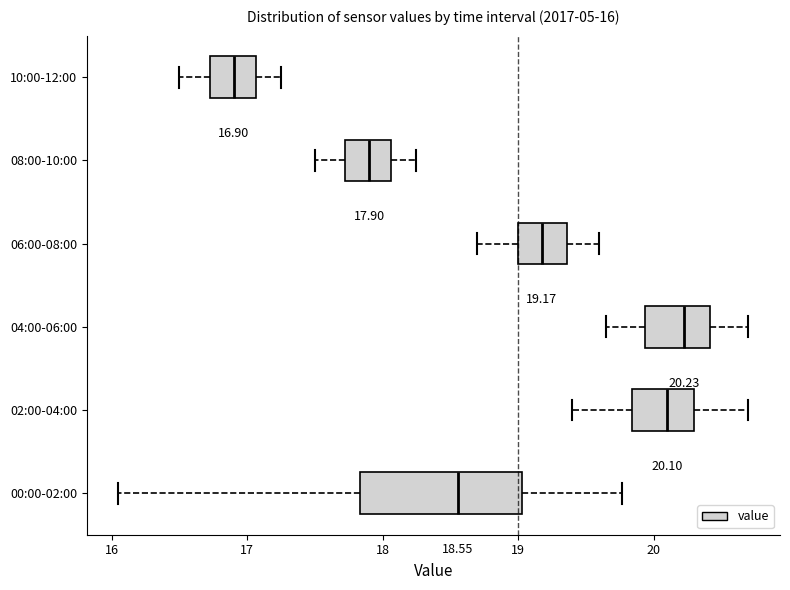

Which box is the widest, from its left edge to its right edge?

00:00-02:00